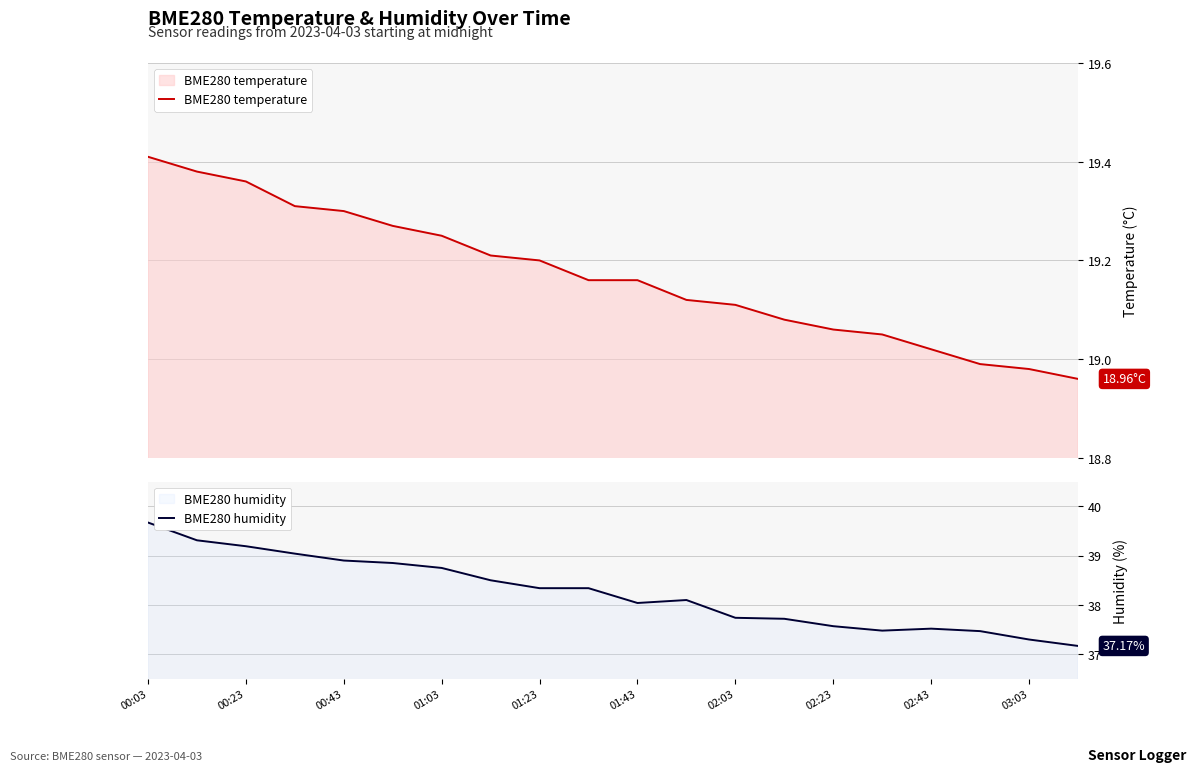

Rank the series by their maximum value, from highest to lowest.

BME280 humidity, BME280 temperature